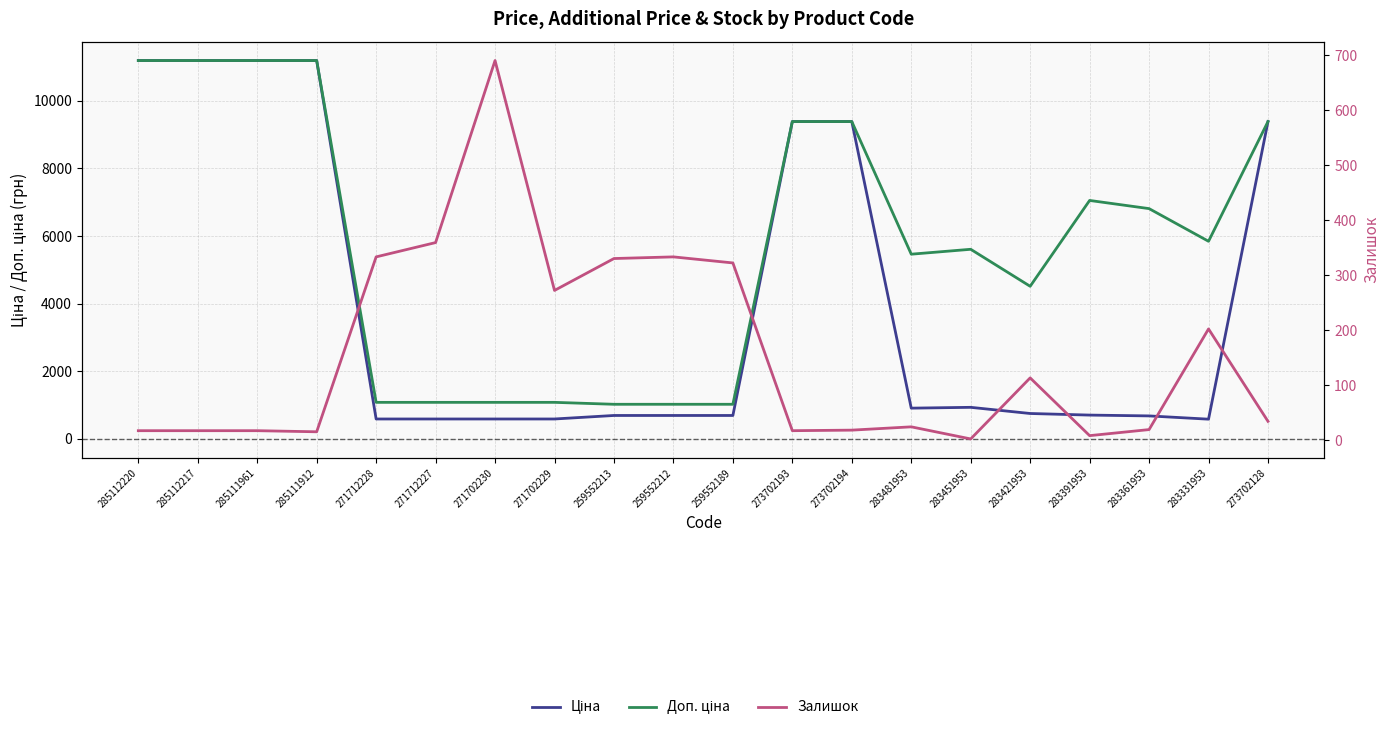

Reading right to left, list all the values displayed in this chart.

Ціна: 273702128=9384.0	283331953=584.4	283361953=681.0	283391953=705.1	283421953=752.2	283451953=934.5	283481953=910.4	273702194=9384.0	273702193=9384.0	259552189=693.7	259552212=693.7	259552213=693.7	271702229=589.9	271702230=589.9	271712227=589.9	271712228=589.9	285111912=11188.2	285111961=11188.2	285112217=11188.2	285112220=11188.2
Доп. ціна: 273702128=9384.0	283331953=5843.9	283361953=6809.8	283391953=7051.3	283421953=4513.3	283451953=5607.2	283481953=5462.3	273702194=9384.0	273702193=9384.0	259552189=1024.6	259552212=1024.6	259552213=1024.6	271702229=1081.7	271702230=1081.7	271712227=1081.7	271712228=1081.7	285111912=11188.2	285111961=11188.2	285112217=11188.2	285112220=11188.2
Залишок: 273702128=34.0	283331953=202.0	283361953=19.0	283391953=8.0	283421953=113.0	283451953=2.0	283481953=24.0	273702194=18.0	273702193=17.0	259552189=322.0	259552212=333.0	259552213=330.0	271702229=272.0	271702230=690.0	271712227=359.0	271712228=333.0	285111912=15.0	285111961=17.0	285112217=17.0	285112220=17.0